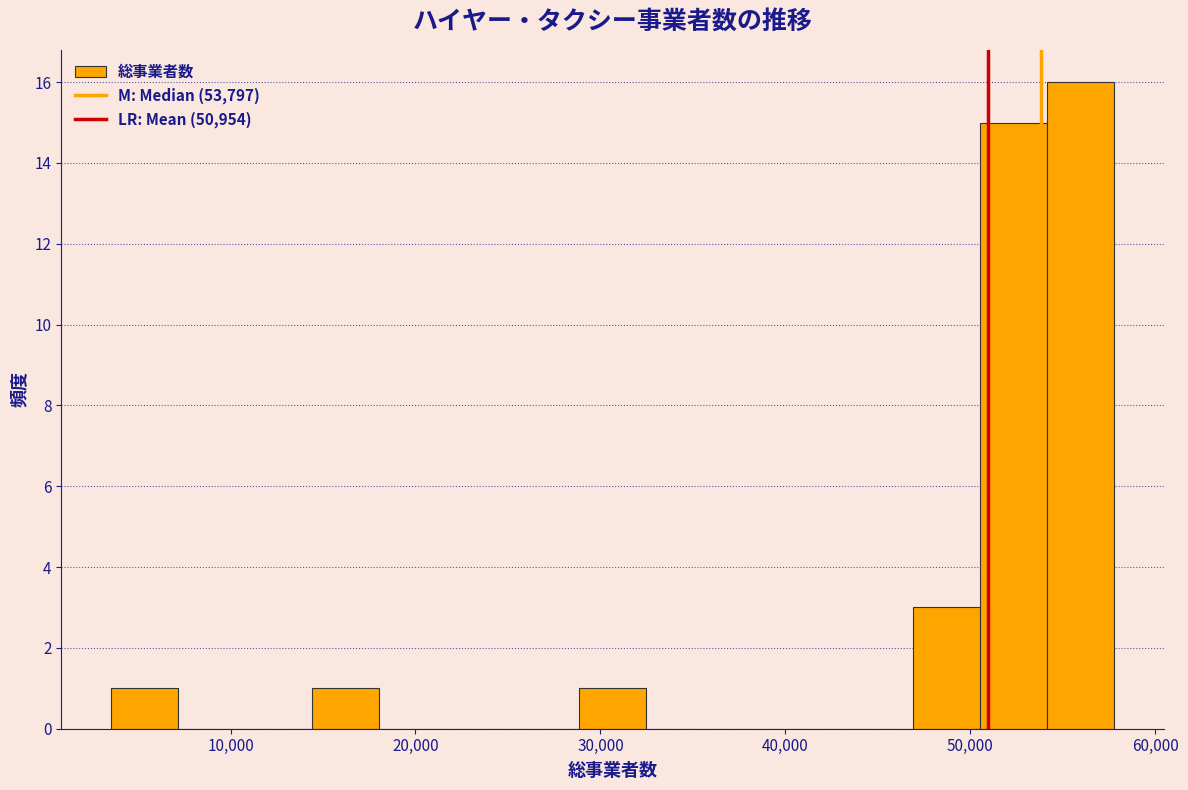

Around what value on the x-axis is the tallest bar? Give the approximate position of its centre, as read against the axis.

56000